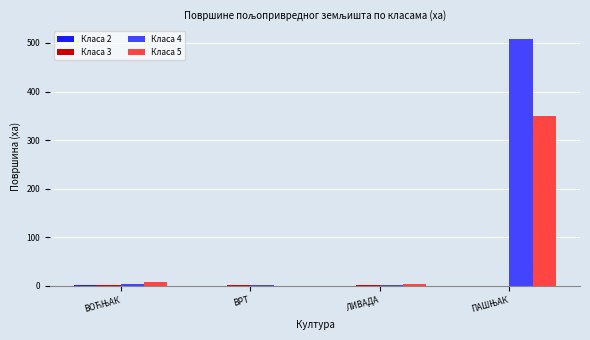

Are the bars grouped side by side (vs. stacked)?

Yes